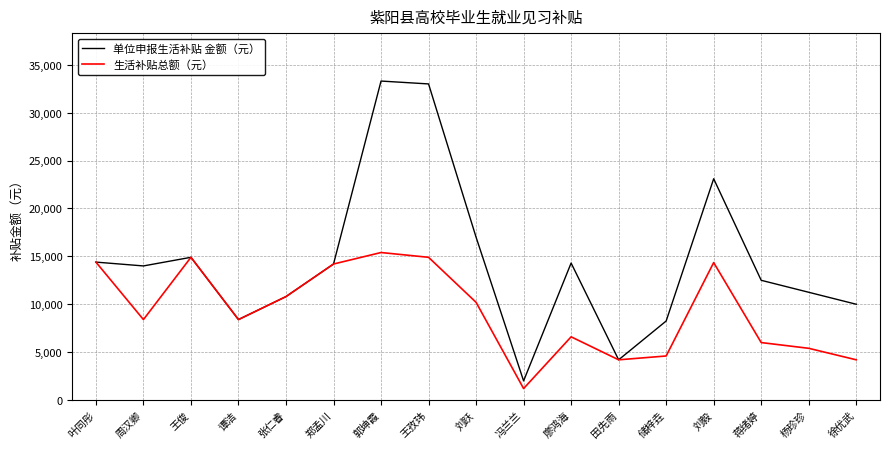

What is the difference between the 单位申报生活补贴 金额（元） values at 王孜玮 and 廖鸿海?

18700